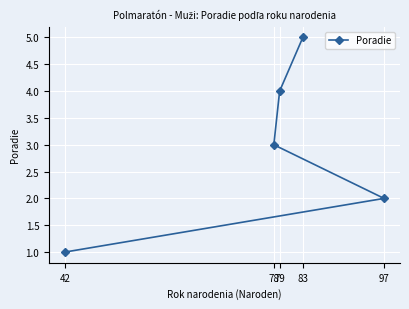

How many lines are shown in the chart?

1